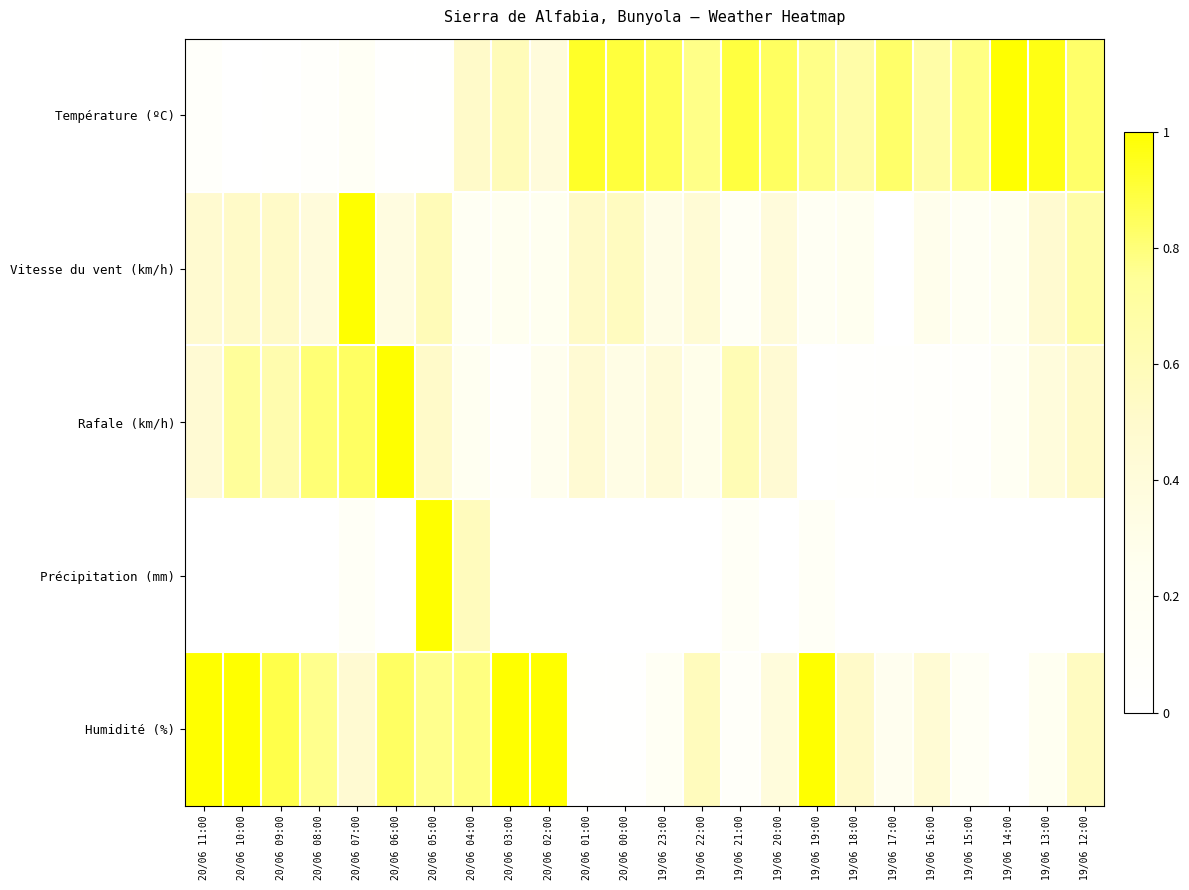

Reading left to right, what are all the values shown in this chart?

Température (ºC): 20/06 11:00=0.1	20/06 10:00=0.0	20/06 09:00=0.0	20/06 08:00=0.1	20/06 07:00=0.2	20/06 06:00=0.0	20/06 05:00=0.0	20/06 04:00=0.5	20/06 03:00=0.6	20/06 02:00=0.4	20/06 01:00=0.9	20/06 00:00=0.9	19/06 23:00=0.9	19/06 22:00=0.8	19/06 21:00=0.9	19/06 20:00=0.8	19/06 19:00=0.8	19/06 18:00=0.7	19/06 17:00=0.8	19/06 16:00=0.7	19/06 15:00=0.8	19/06 14:00=1.0	19/06 13:00=1.0	19/06 12:00=0.8
Vitesse du vent (km/h): 20/06 11:00=0.5	20/06 10:00=0.5	20/06 09:00=0.5	20/06 08:00=0.4	20/06 07:00=1.0	20/06 06:00=0.4	20/06 05:00=0.6	20/06 04:00=0.2	20/06 03:00=0.2	20/06 02:00=0.2	20/06 01:00=0.5	20/06 00:00=0.6	19/06 23:00=0.3	19/06 22:00=0.4	19/06 21:00=0.2	19/06 20:00=0.4	19/06 19:00=0.2	19/06 18:00=0.2	19/06 17:00=0.0	19/06 16:00=0.3	19/06 15:00=0.2	19/06 14:00=0.2	19/06 13:00=0.5	19/06 12:00=0.7
Rafale (km/h): 20/06 11:00=0.5	20/06 10:00=0.7	20/06 09:00=0.6	20/06 08:00=0.8	20/06 07:00=0.8	20/06 06:00=1.0	20/06 05:00=0.5	20/06 04:00=0.2	20/06 03:00=0.0	20/06 02:00=0.3	20/06 01:00=0.5	20/06 00:00=0.3	19/06 23:00=0.4	19/06 22:00=0.3	19/06 21:00=0.6	19/06 20:00=0.5	19/06 19:00=0.0	19/06 18:00=0.0	19/06 17:00=0.0	19/06 16:00=0.1	19/06 15:00=0.1	19/06 14:00=0.2	19/06 13:00=0.4	19/06 12:00=0.5
Précipitation (mm): 20/06 11:00=0.0	20/06 10:00=0.0	20/06 09:00=0.0	20/06 08:00=0.0	20/06 07:00=0.1	20/06 06:00=0.0	20/06 05:00=1.0	20/06 04:00=0.6	20/06 03:00=0.0	20/06 02:00=0.0	20/06 01:00=0.0	20/06 00:00=0.0	19/06 23:00=0.0	19/06 22:00=0.0	19/06 21:00=0.1	19/06 20:00=0.0	19/06 19:00=0.1	19/06 18:00=0.0	19/06 17:00=0.0	19/06 16:00=0.0	19/06 15:00=0.0	19/06 14:00=0.0	19/06 13:00=0.0	19/06 12:00=0.0
Humidité (%): 20/06 11:00=1.0	20/06 10:00=1.0	20/06 09:00=0.9	20/06 08:00=0.8	20/06 07:00=0.5	20/06 06:00=0.8	20/06 05:00=0.8	20/06 04:00=0.8	20/06 03:00=1.0	20/06 02:00=1.0	20/06 01:00=0.0	20/06 00:00=0.0	19/06 23:00=0.2	19/06 22:00=0.6	19/06 21:00=0.1	19/06 20:00=0.4	19/06 19:00=1.0	19/06 18:00=0.5	19/06 17:00=0.2	19/06 16:00=0.4	19/06 15:00=0.2	19/06 14:00=0.0	19/06 13:00=0.2	19/06 12:00=0.6